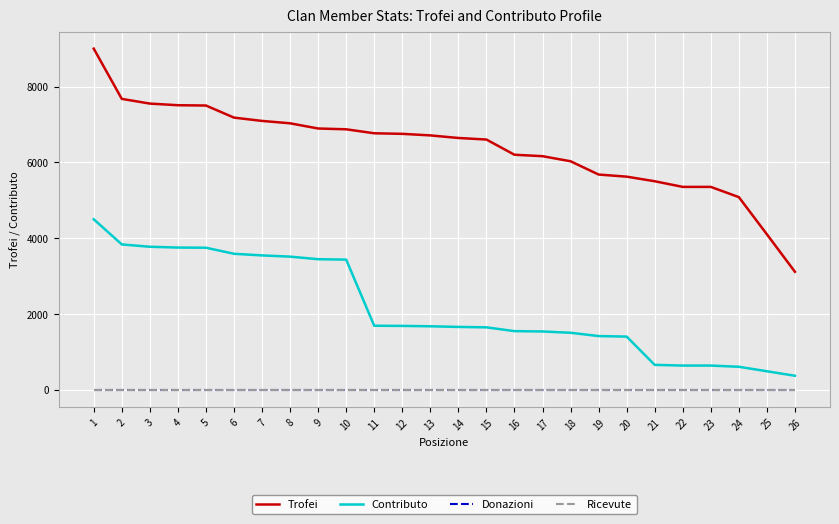

The Contributo series shows 2853 at 1. True or false?

False